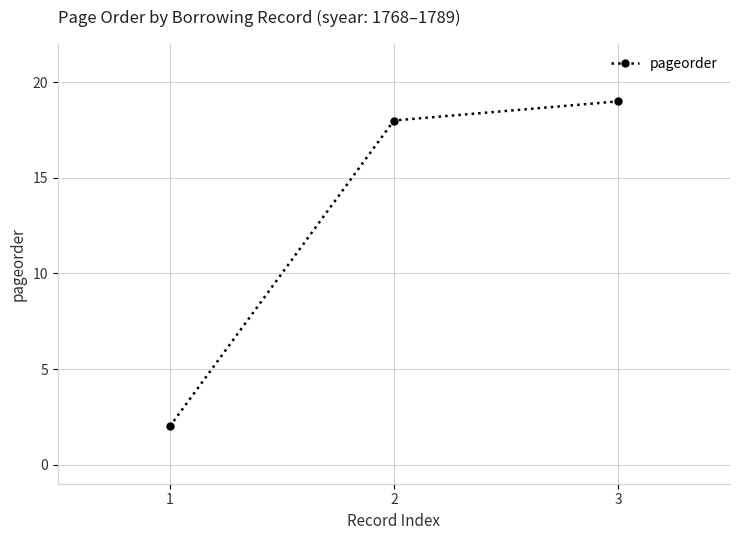

Is it true that the value at 3 is 19?

True